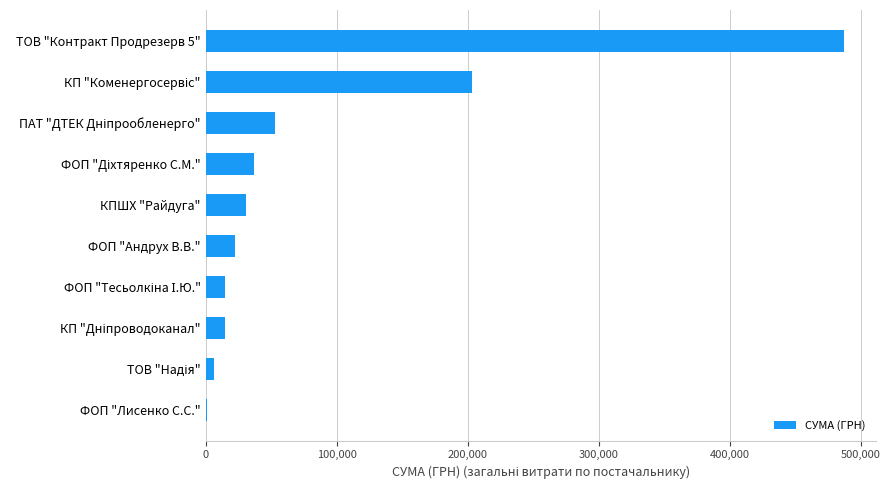

Between ТОВ "Контракт Продрезерв 5" and ФОП "Андрух В.В.", which is larger?

ТОВ "Контракт Продрезерв 5"